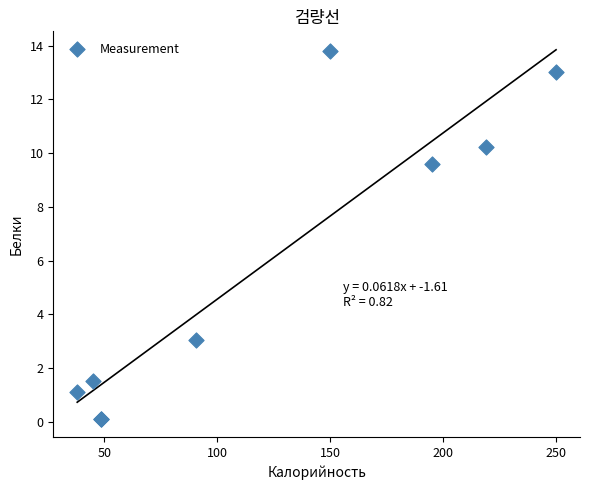

What Y value in the scatter plot is closest to 6?

3.0